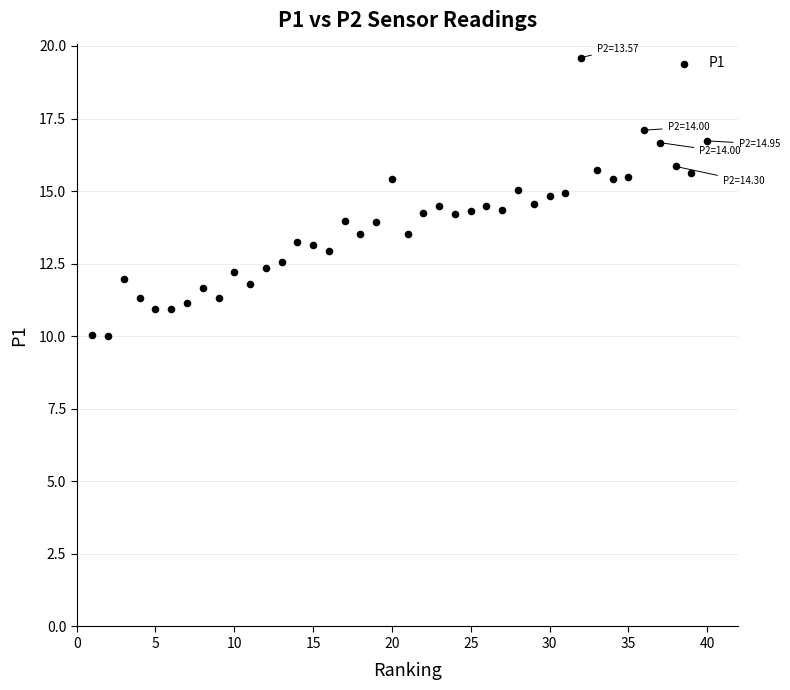

What is the range of X values (max minus min)?

39.0